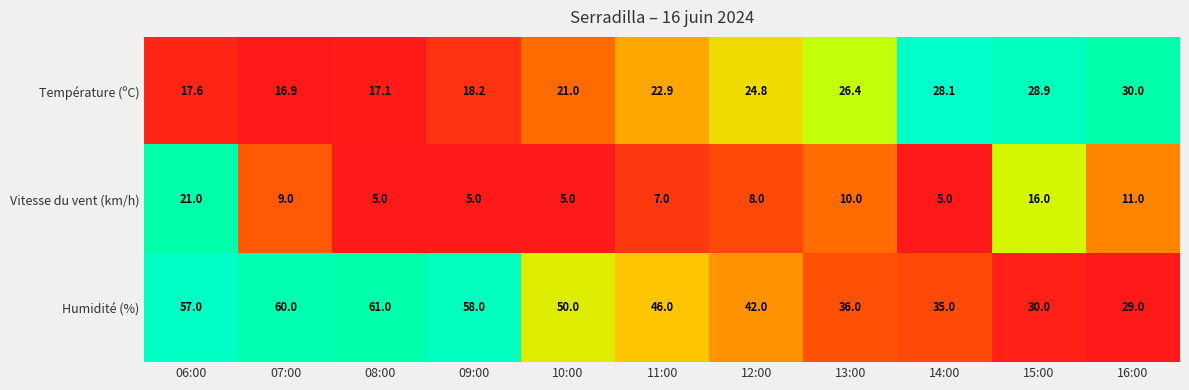

How many series are shown in this chart?

3